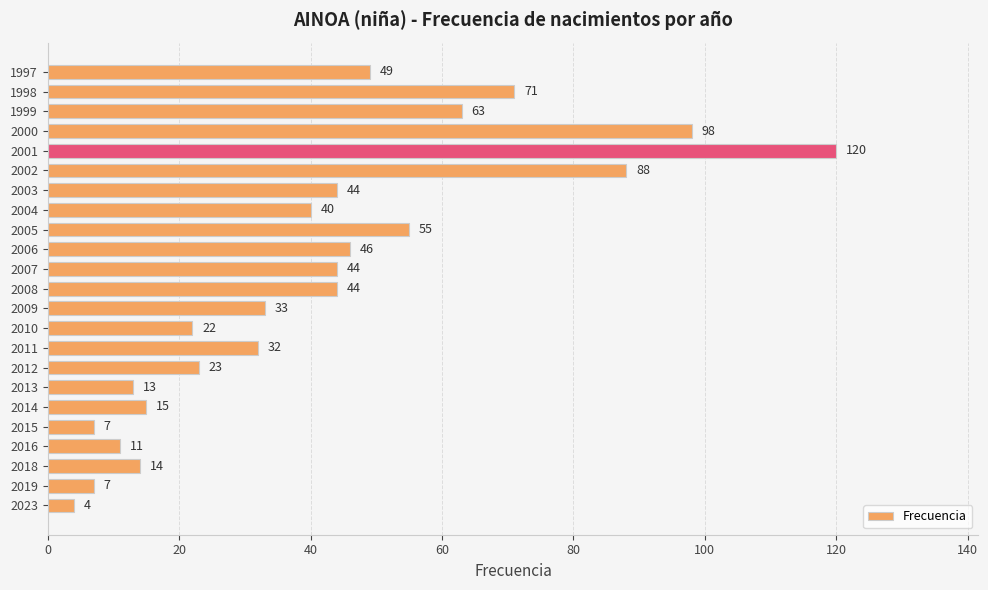

True or false: the data shows 7 at 2015.

True